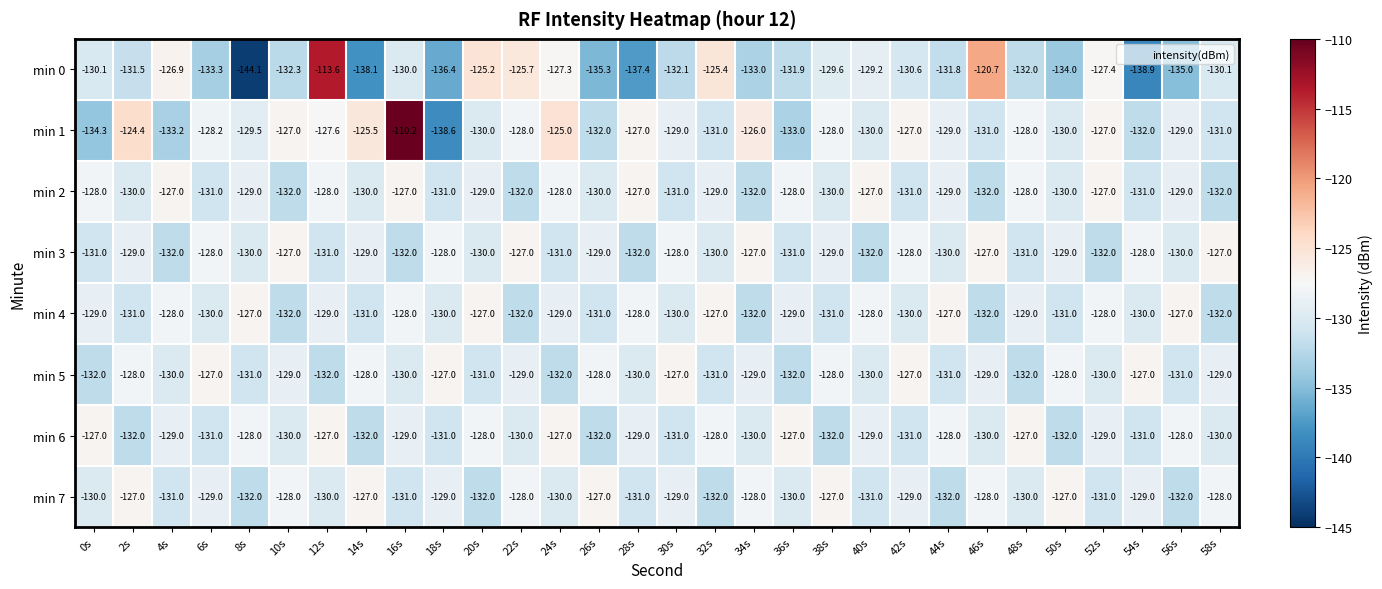

What is the average value of the min 7 series?

-129.5